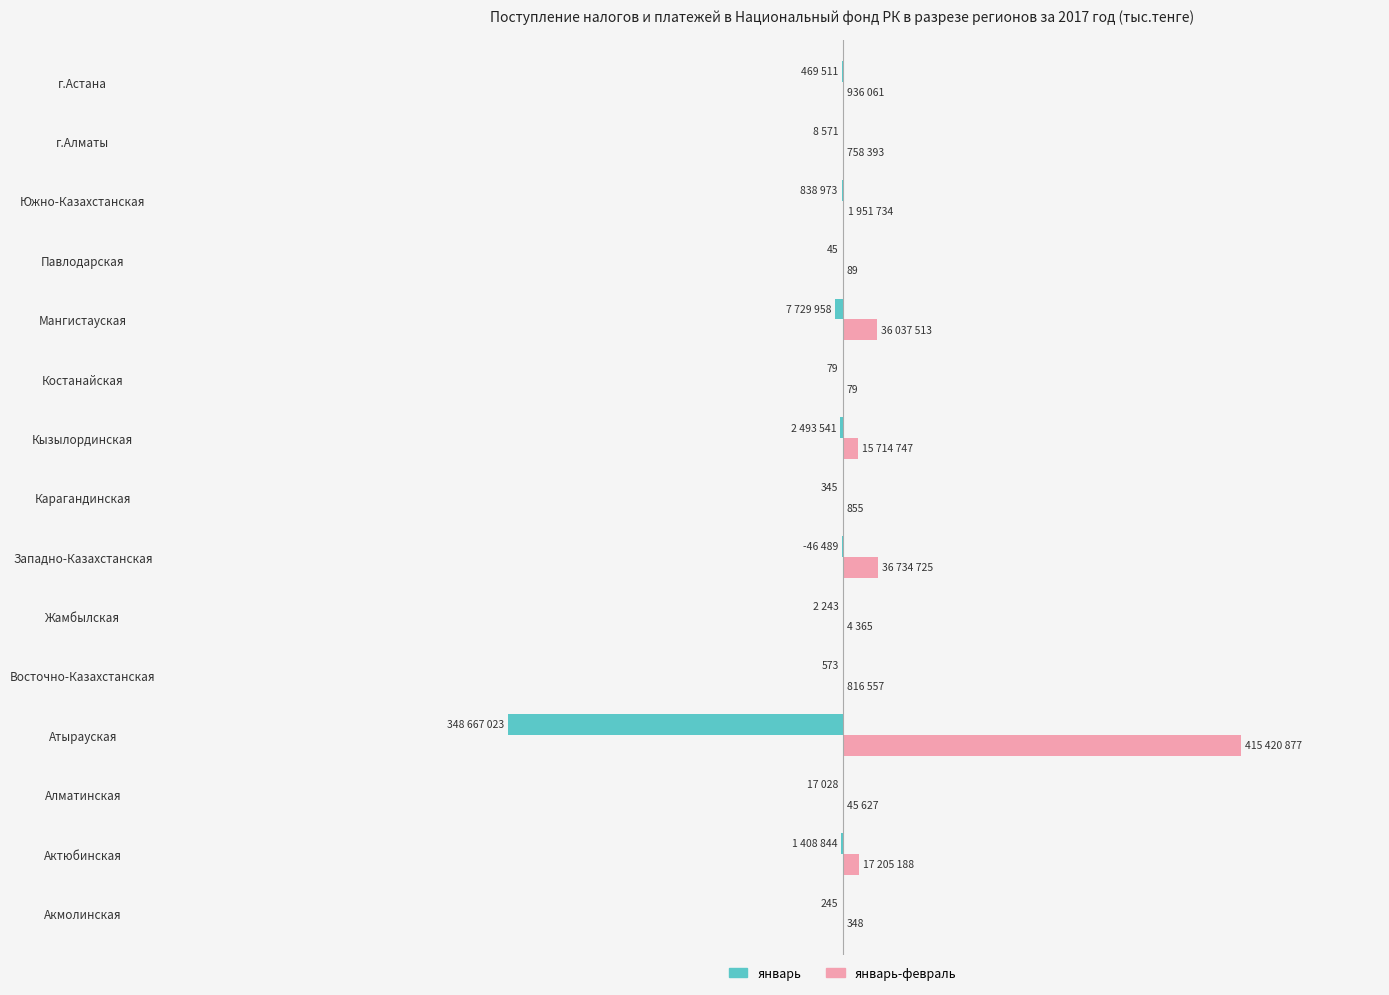

What are all the series names shown in the legend?

январь, январь-февраль